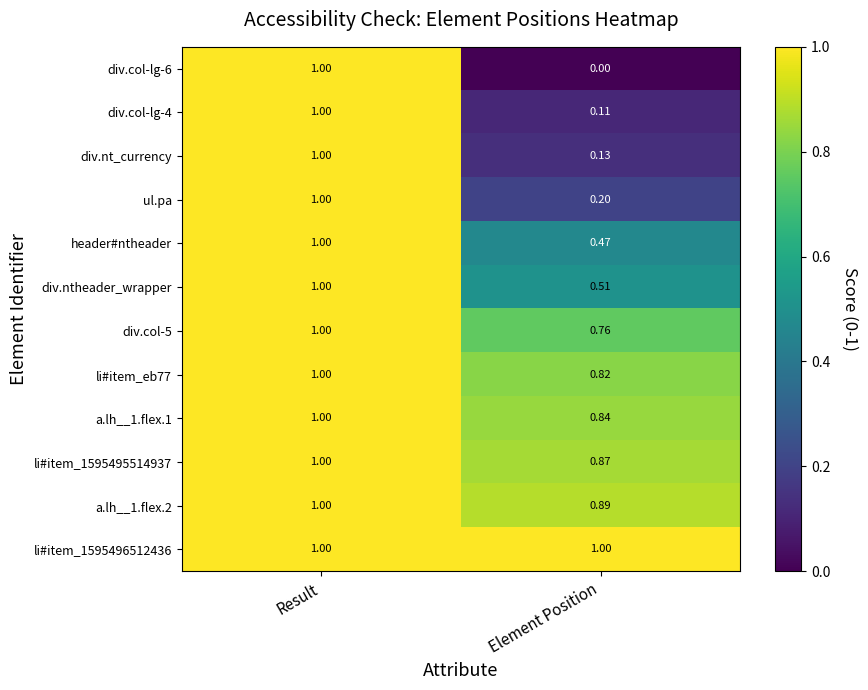

At which label does div.ntheader_wrapper reach its peak?

Result